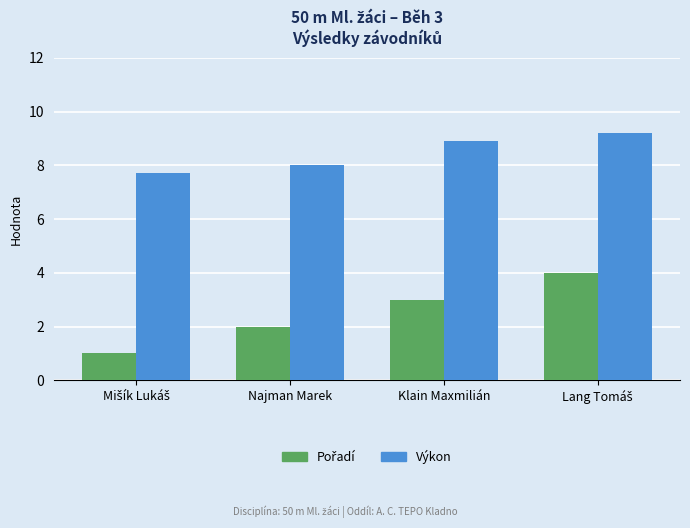

What is the spread (max minus min) of values at Najman Marek?

6.0